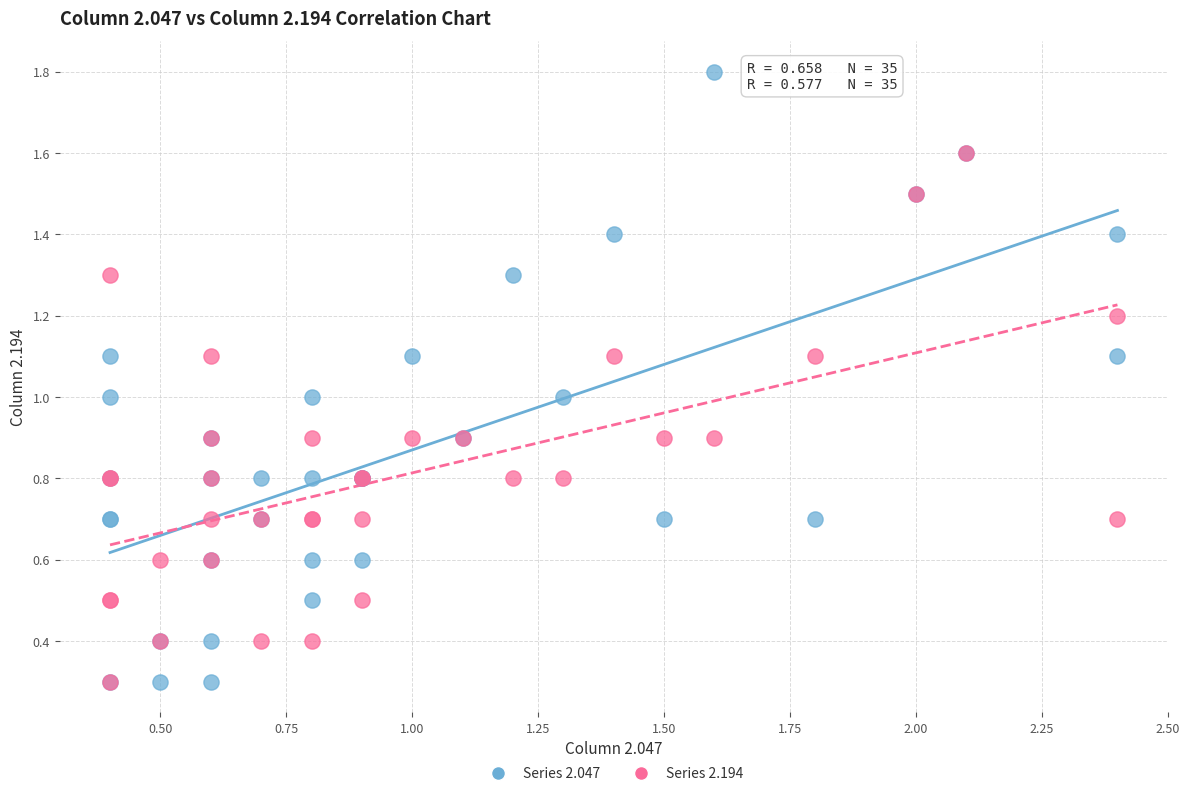

What are all the series names shown in the legend?

Series 2.047, Series 2.194